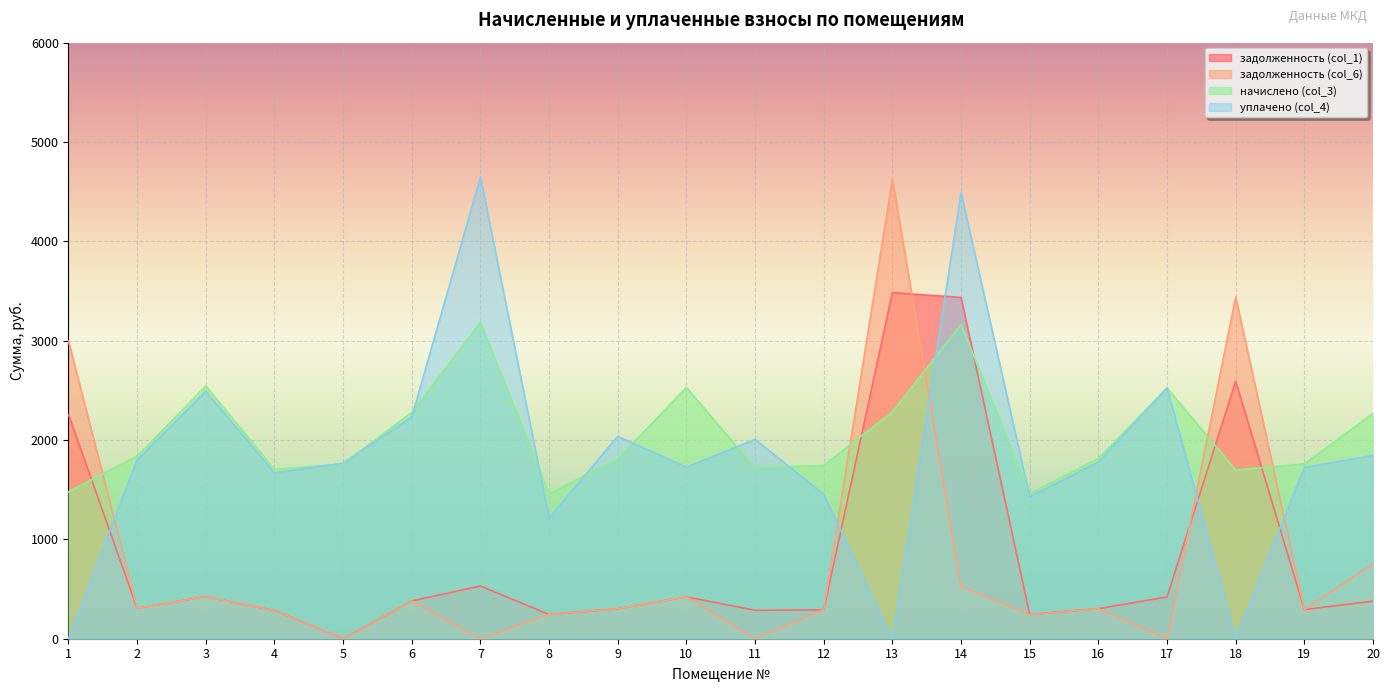

The начислено (col_3) series shows 483.8 at 20. True or false?

False